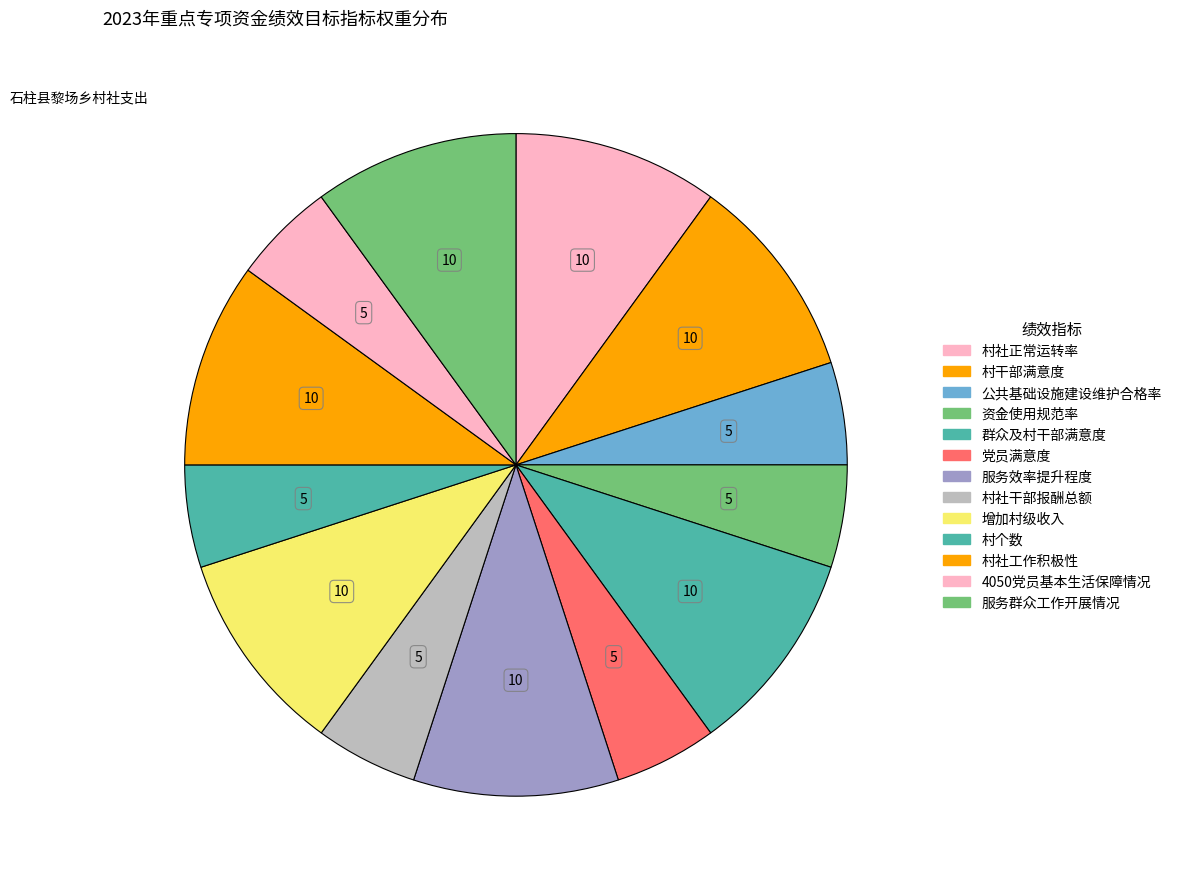

What is the largest slice in the pie chart?

村社正常运转率